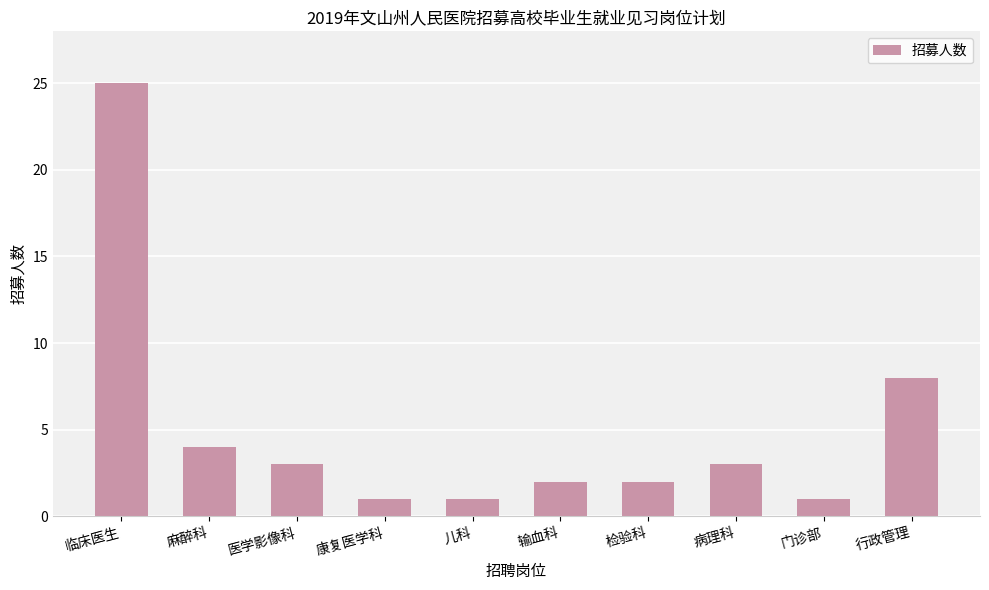

The value at 儿科 is 2. True or false?

False